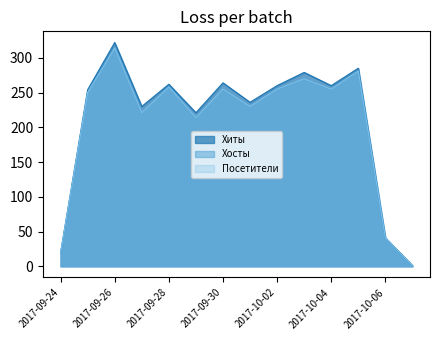

At which category is the sum across all series the highest?

2017-09-26